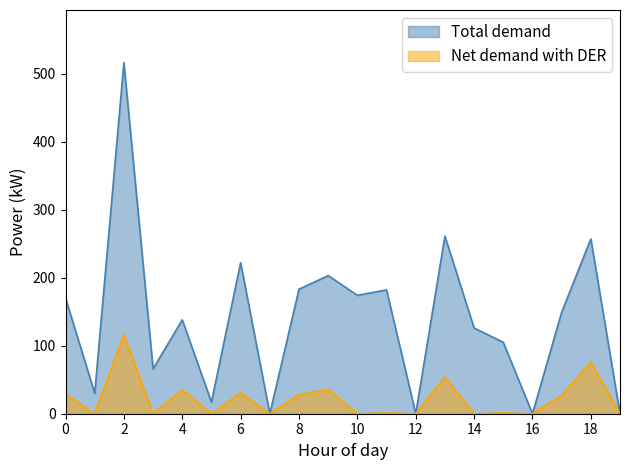

What is the approximate value of Net demand with DER at 8, to the nearest 50?

50